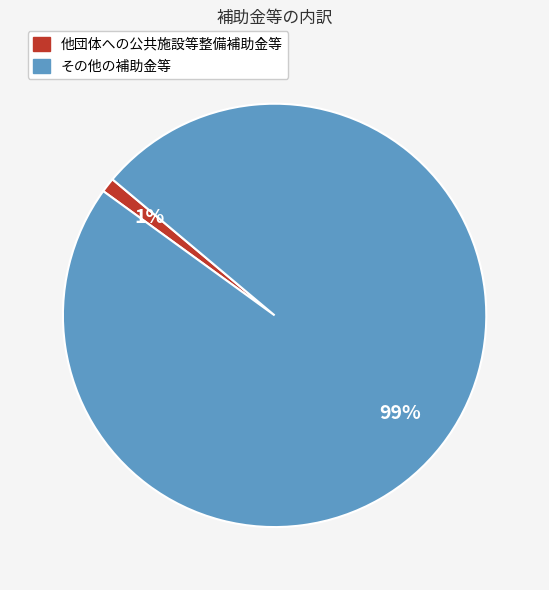

Combined, do その他の補助金等 and 他団体への公共施設等整備補助金等 account for over 50%?

Yes